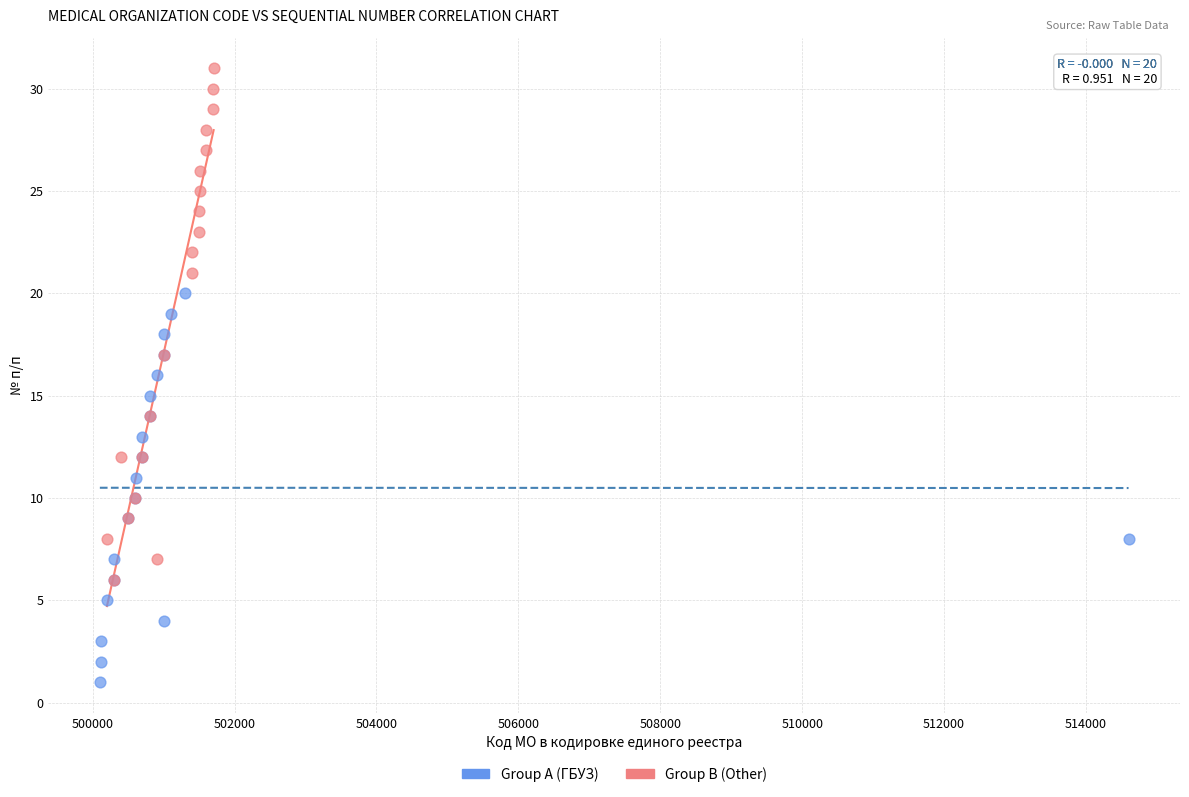

What are all the series names shown in the legend?

Group A (ГБУЗ), Group B (Other)